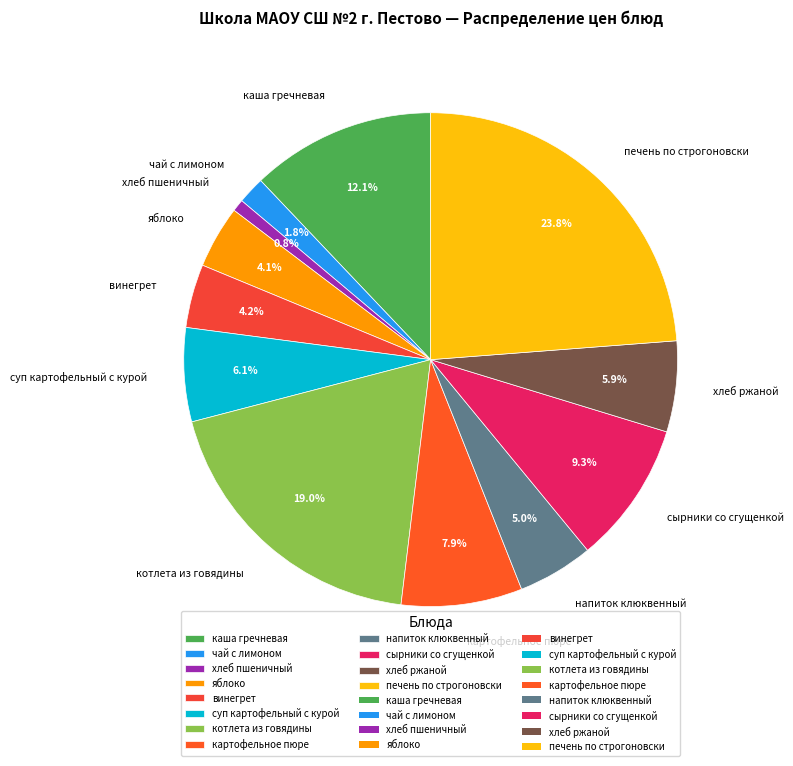

To the nearest percent, what is the difference between the хлеб ржаной and печень по строгоновски slice percentages?

18%